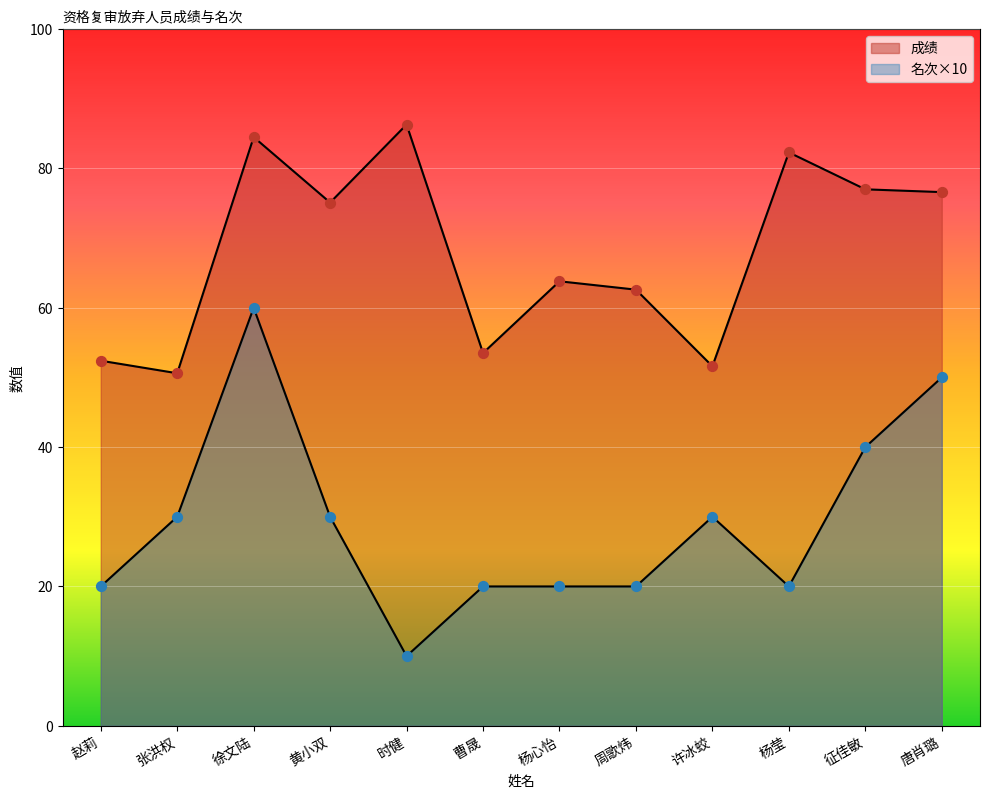

At how many categories does at least one series exceed 34?

12